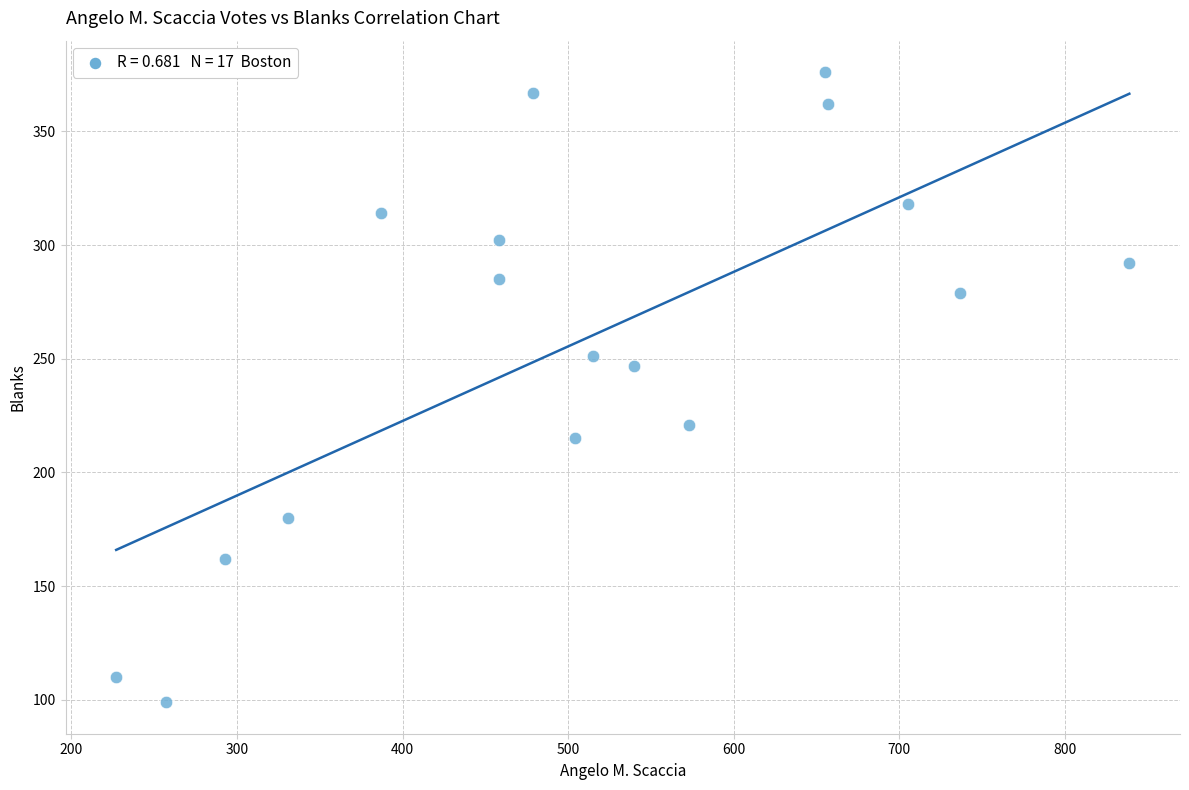

What Y value in the scatter plot is closest to 237?

247